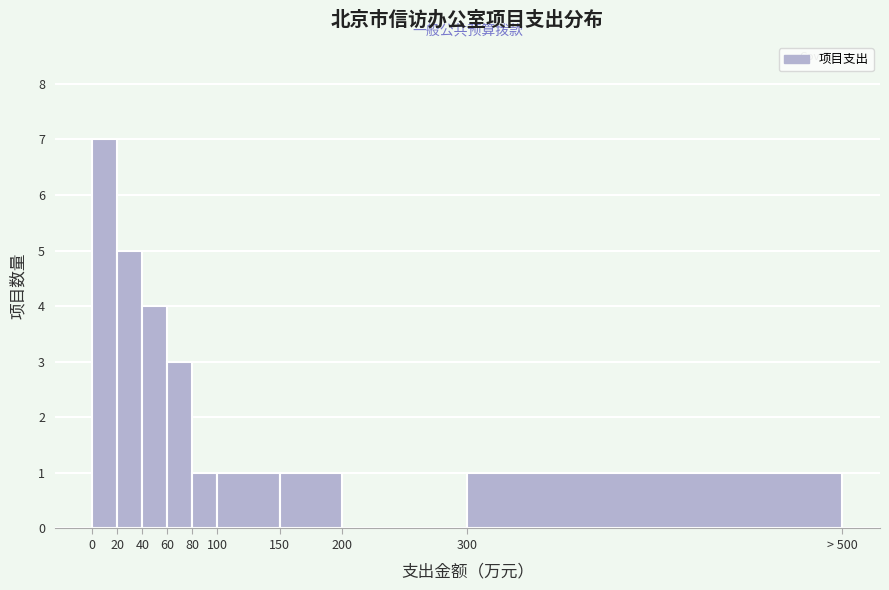

Reading left to right, what are all the values shown in this chart?

0=7	20=5	40=4	60=3	80=1	100=1	150=1	200=0	300=1